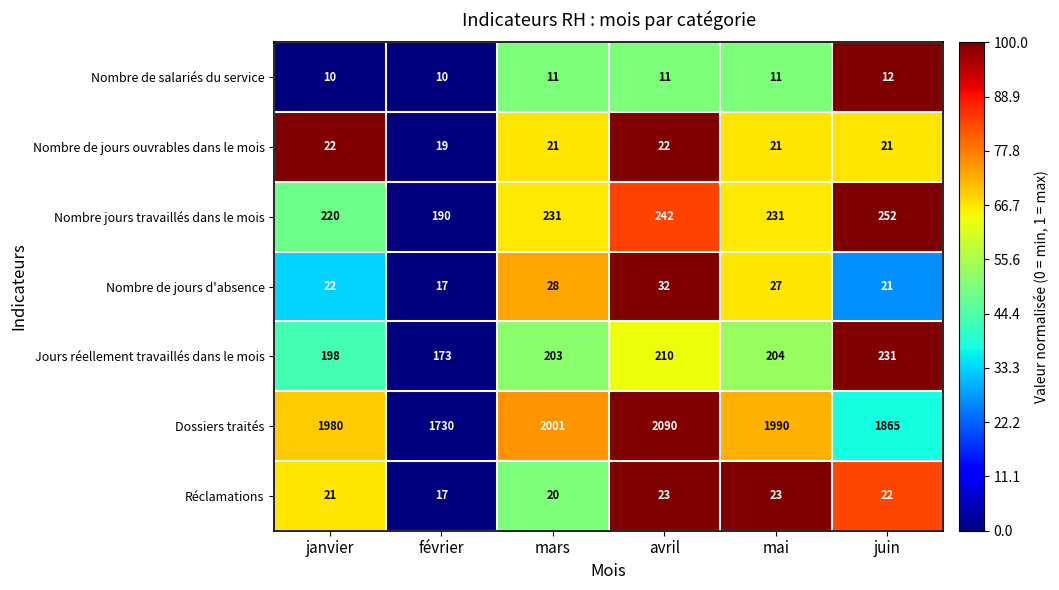

What is the total value across all series at juin?

2424